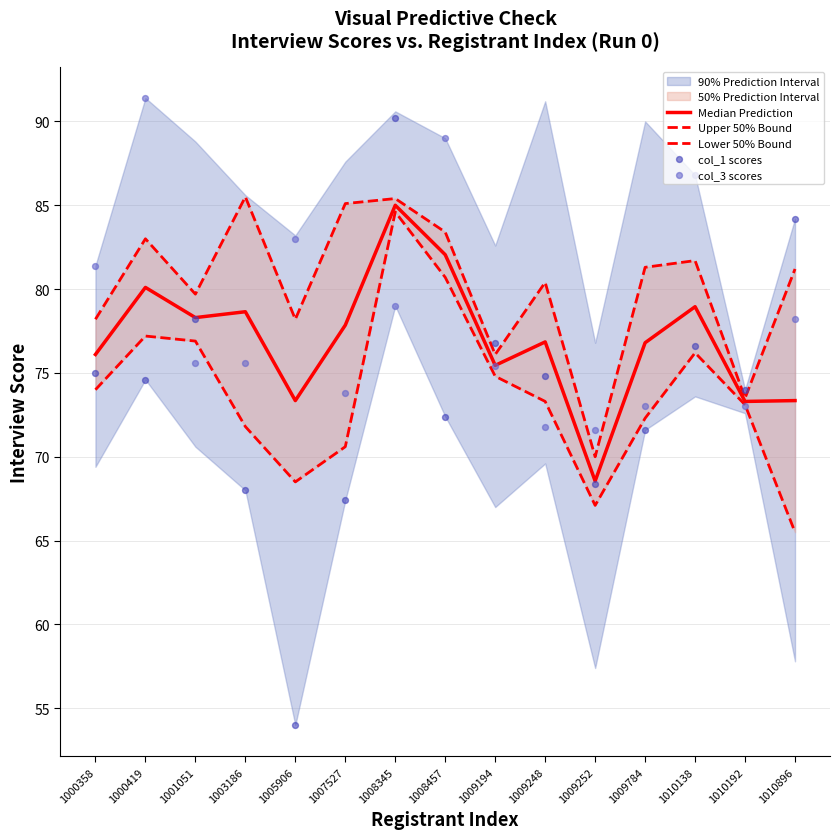

What are all the series names shown in the legend?

Median Prediction, Upper 50% Bound, Lower 50% Bound, col_1 scores, col_3 scores